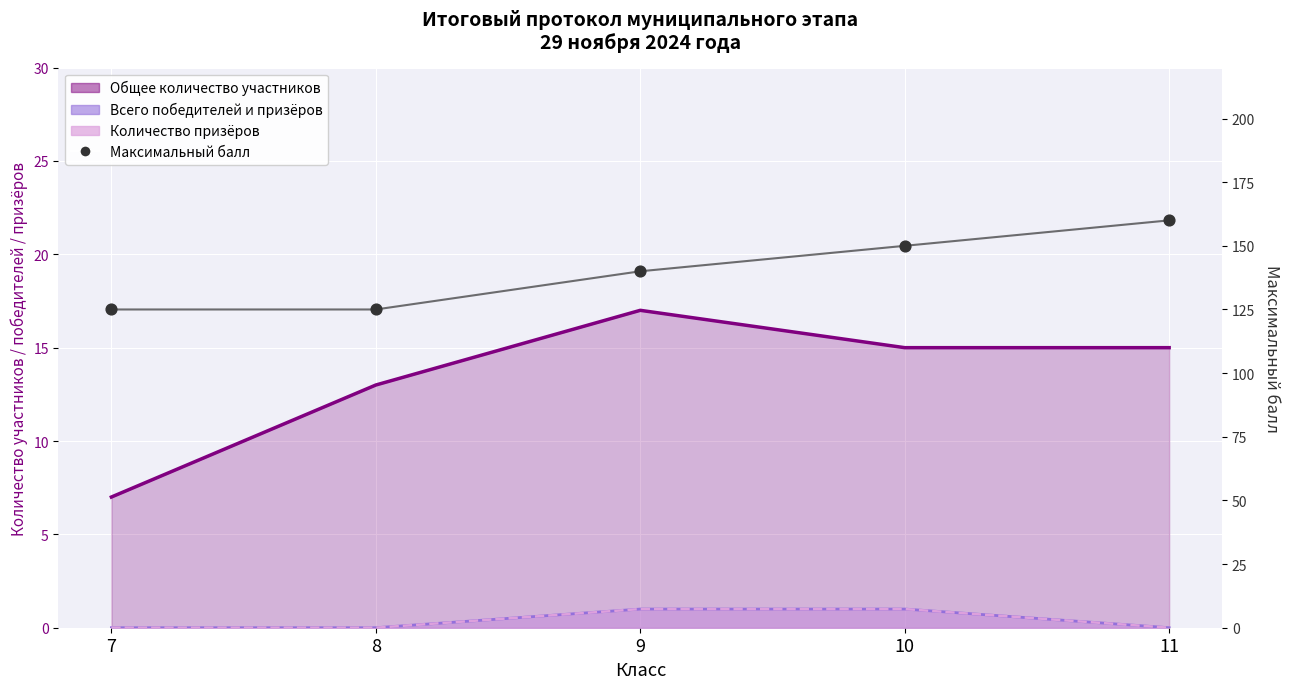

Approximately how many times larger is the value at 10 compared to 7?

1.2